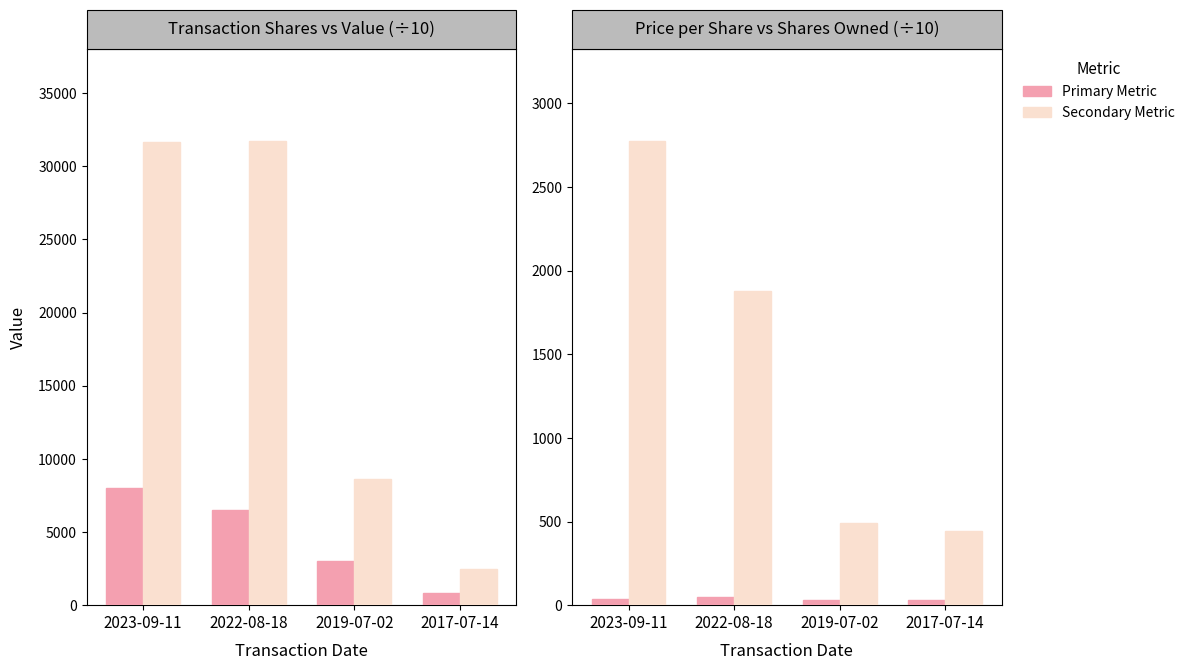

Reading left to right, what are all the values shown in this chart?

transactionShares: 8000.0	6500.0	3000.0	800.0
transactionValue: 31684.5	31697.3	8604.0	2456.9
transactionPricePerShare: 39.6	48.8	28.7	30.7
sharesOwnedFollowingTransaction: 2772.1	1879.1	494.1	441.0